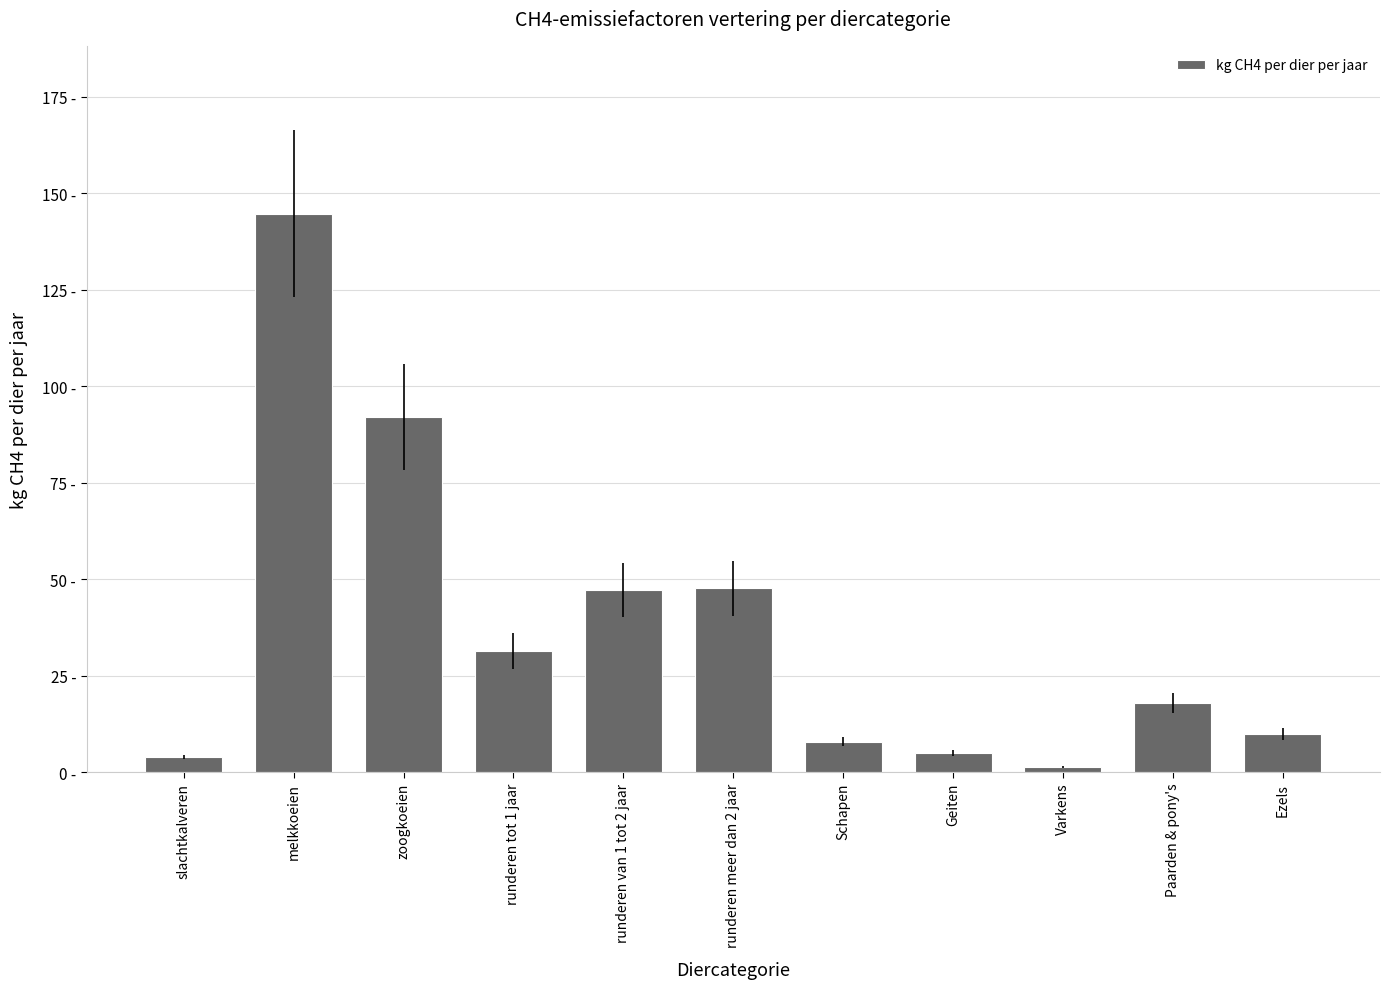

What is the minimum value shown in the chart?

1.5